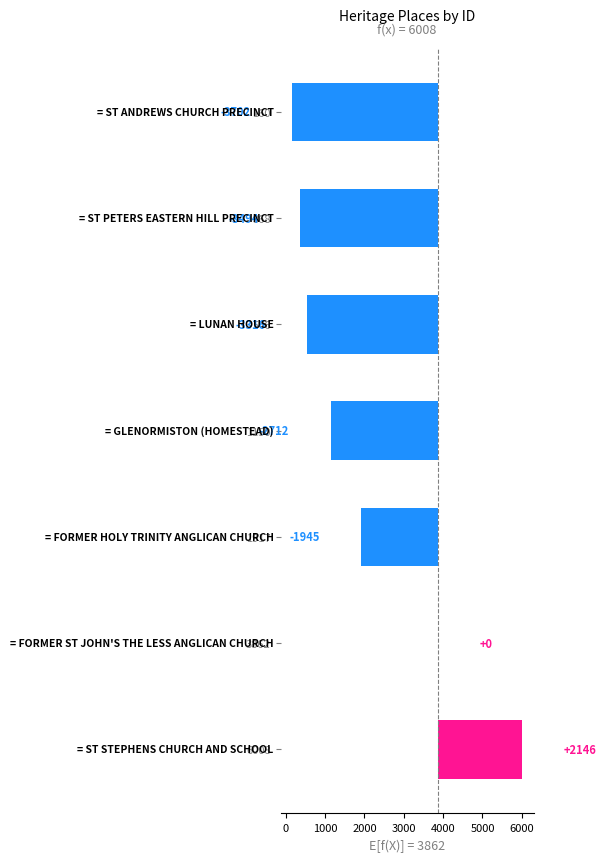

Reading left to right, list all the values displayed in this chart.

-3702	-3494	-3316	-2712	-1945	0	2146